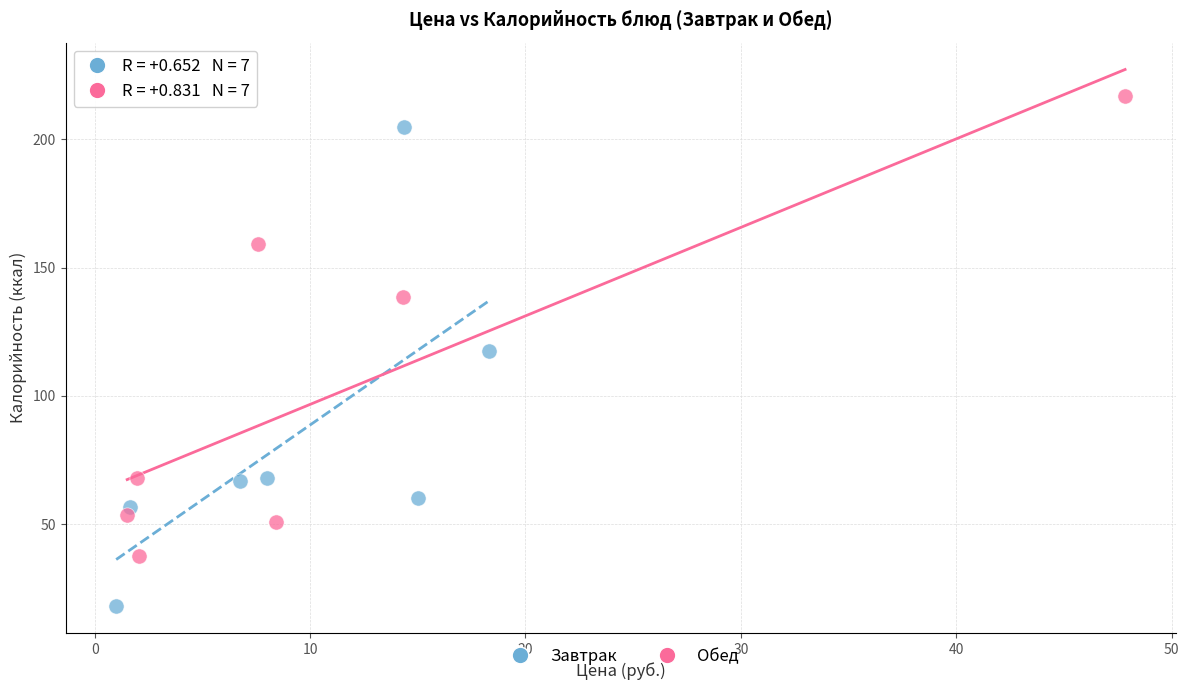

Which series contains the highest Y value?

Обед